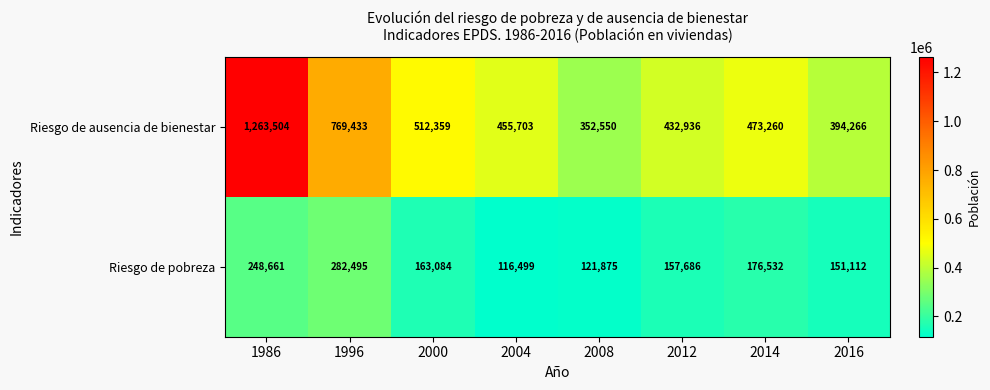

At which category does the chart reach its peak across all series?

1986